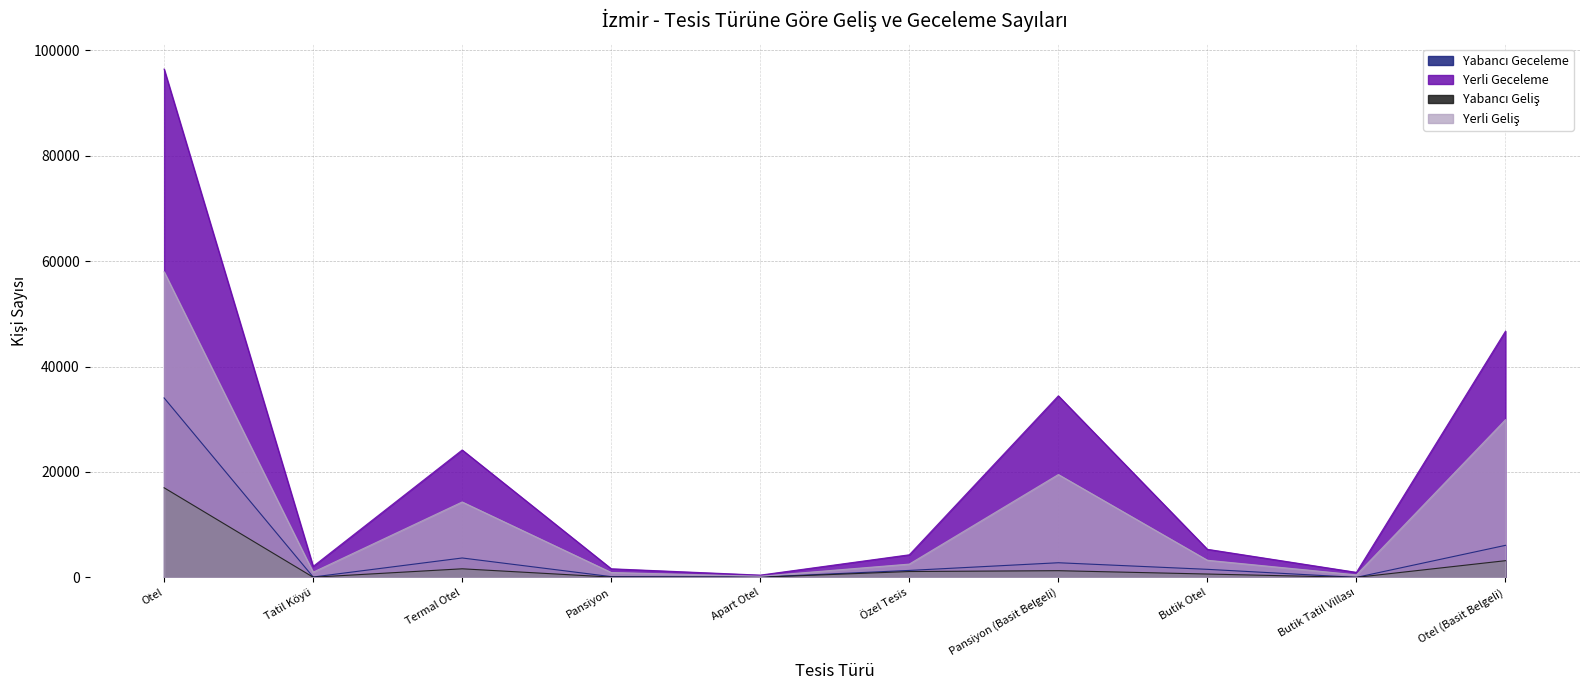

What is the difference between the Yerli Geceleme values at Termal Otel and Pansiyon?

22536